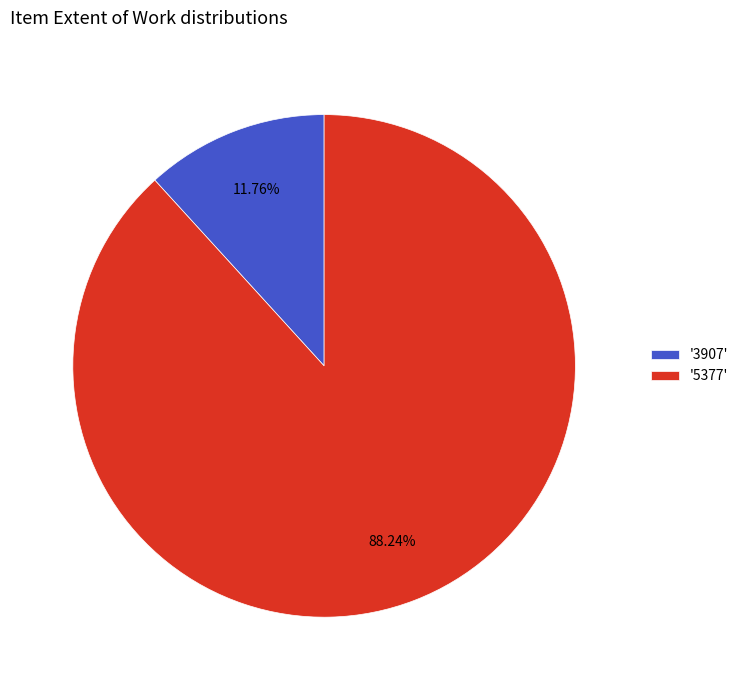

Is there a majority slice in this chart?

Yes